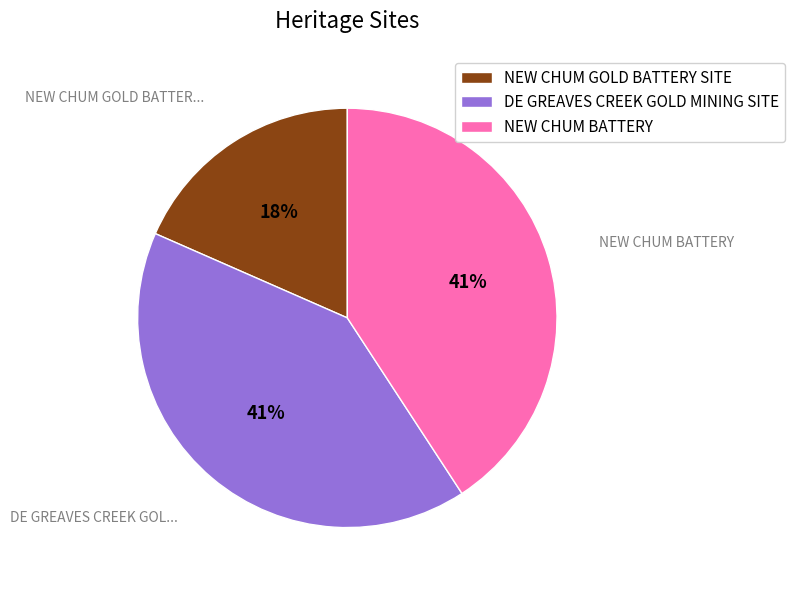

Which slice is the smallest?

NEW CHUM GOLD BATTERY SITE